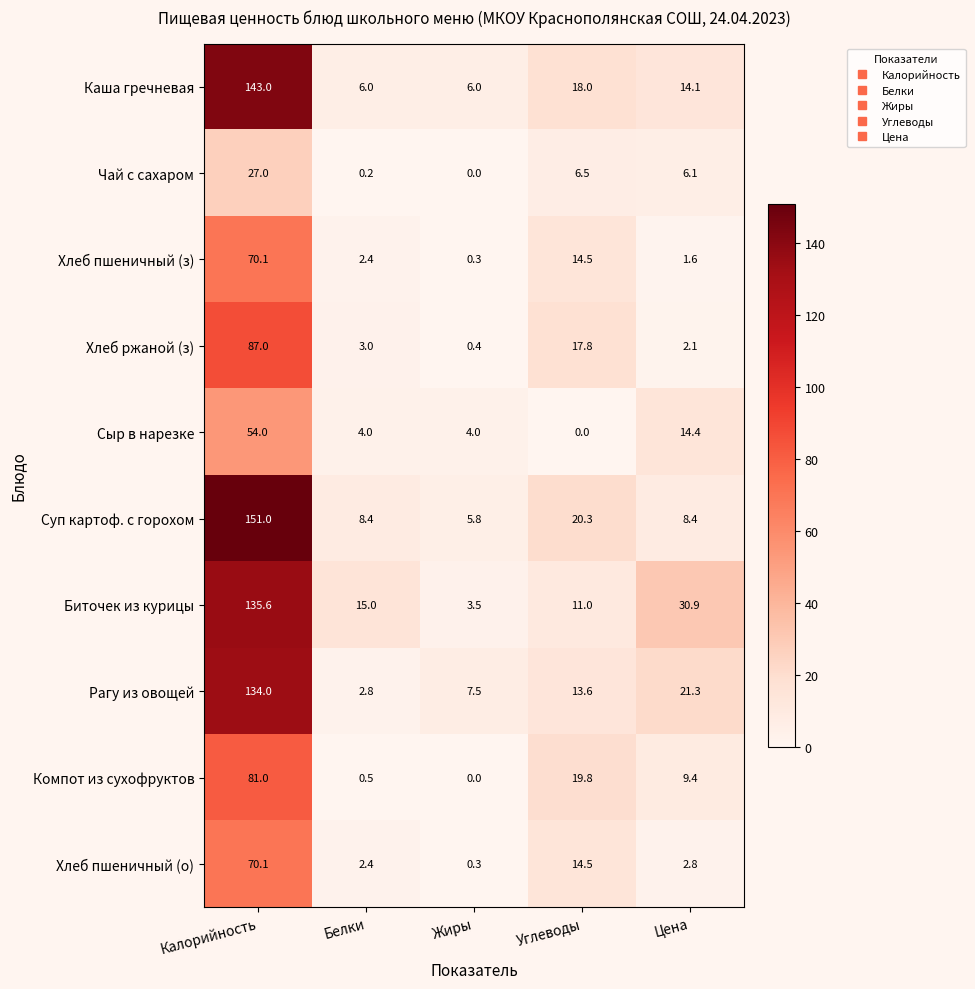

Which series has the widest spread of values?

Суп картоф. с горохом